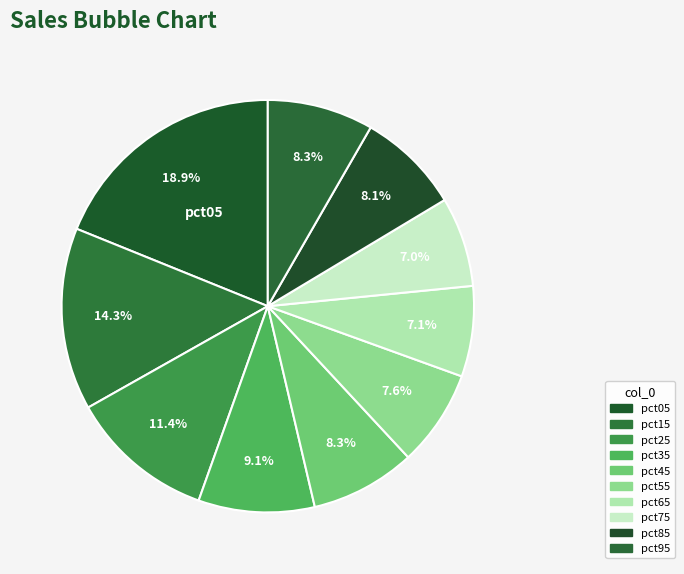

How many slices are in this pie chart?

10